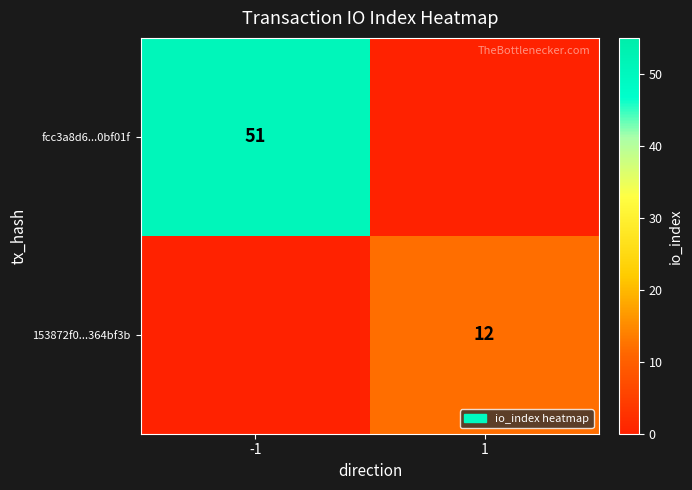

The value of fcc3a8d6...0bf01f at -1 is 18. True or false?

False